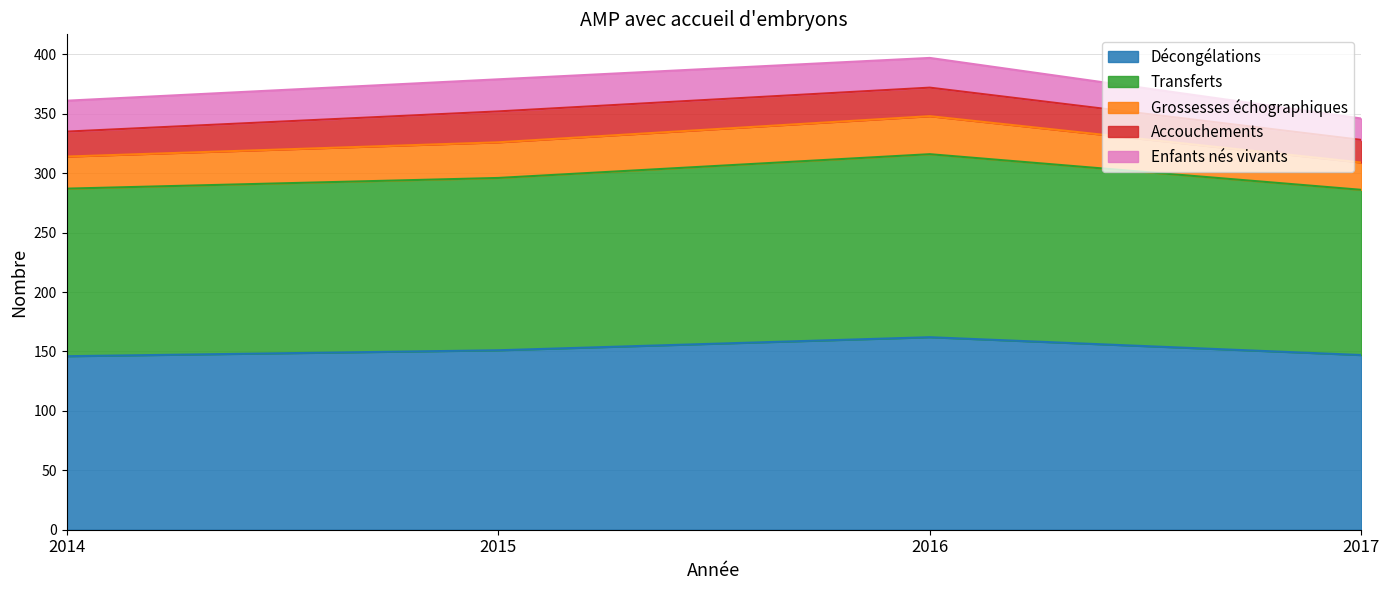

At which category is the sum across all series the highest?

2016